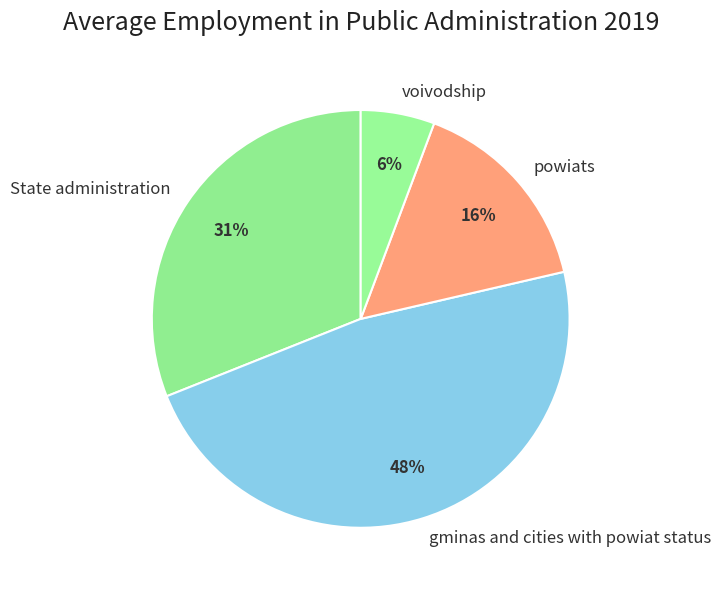

Which has a higher value, gminas and cities with powiat status or voivodship?

gminas and cities with powiat status